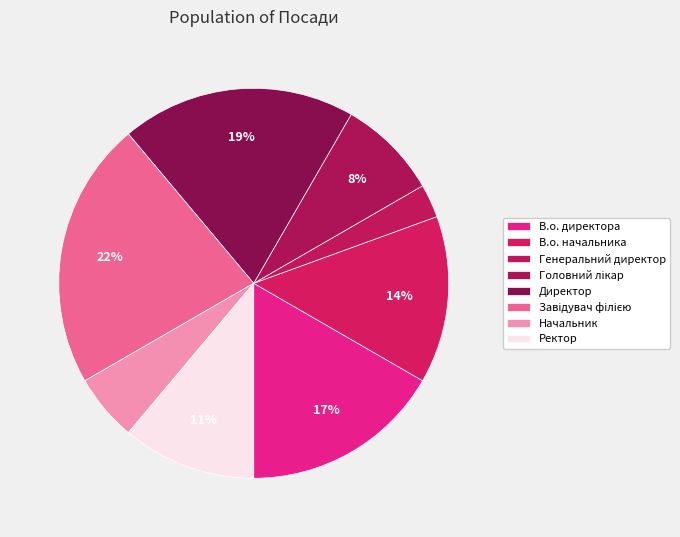

Which category has the smallest portion of the pie?

Генеральний директор